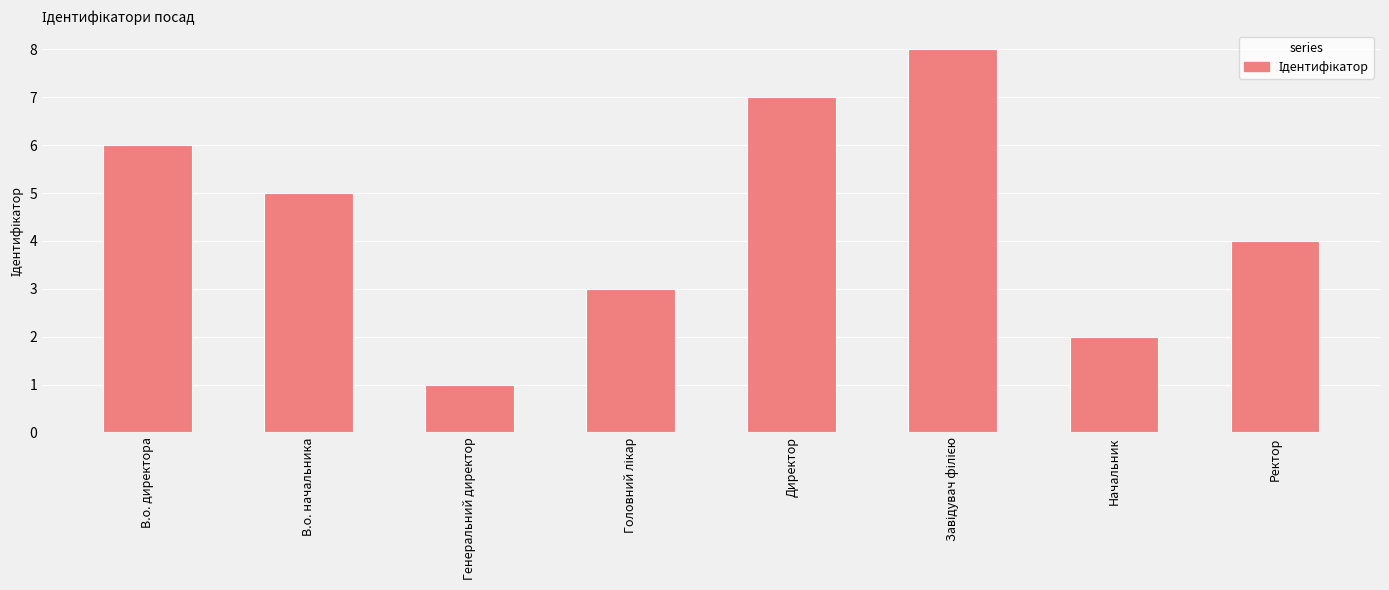

The value at Генеральний директор is 2. True or false?

False